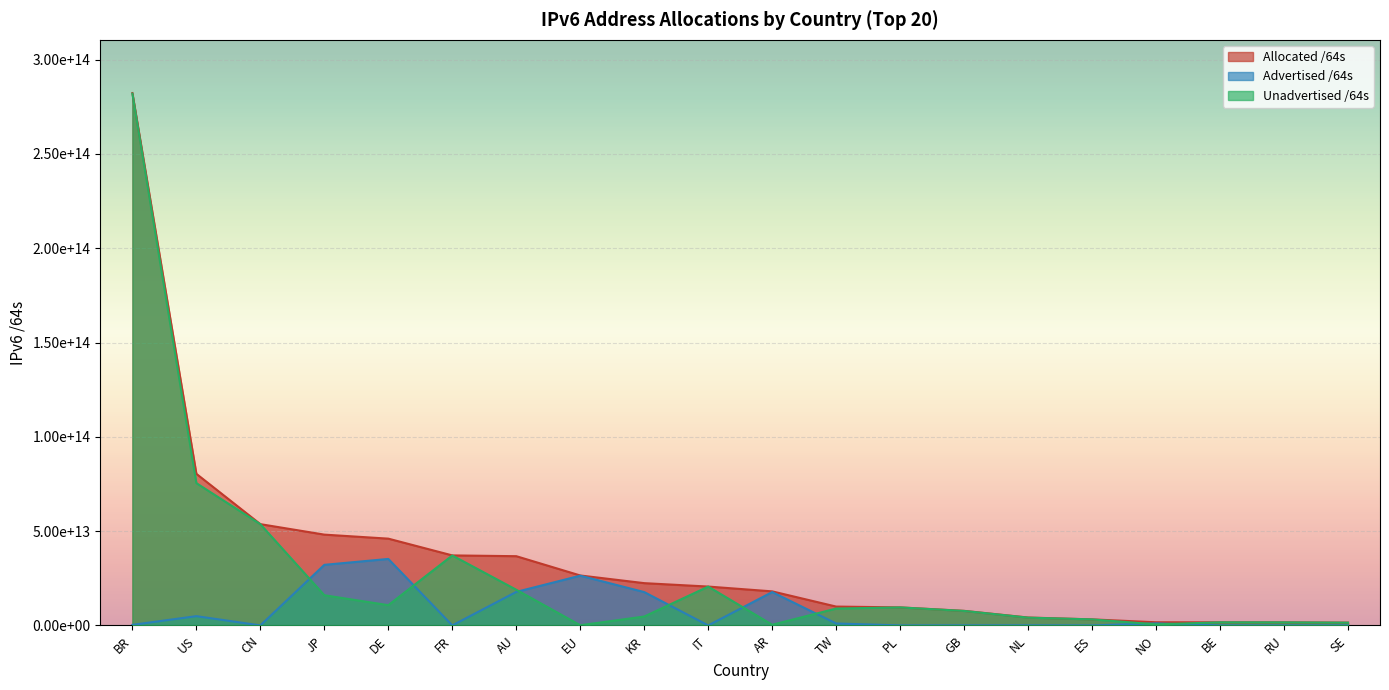

Where is Unadvertised /64s nearest to the value 141048579749888?

US